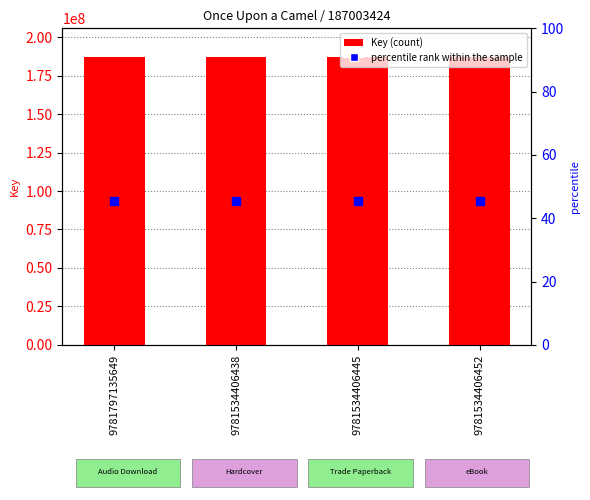

What are all the series names shown in the legend?

Key, percentile rank within the sample